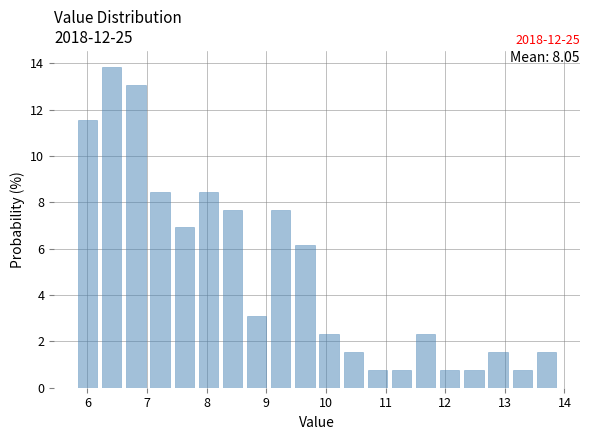

Over which range of the x-axis is the bar tallest?

6.2 to 6.6